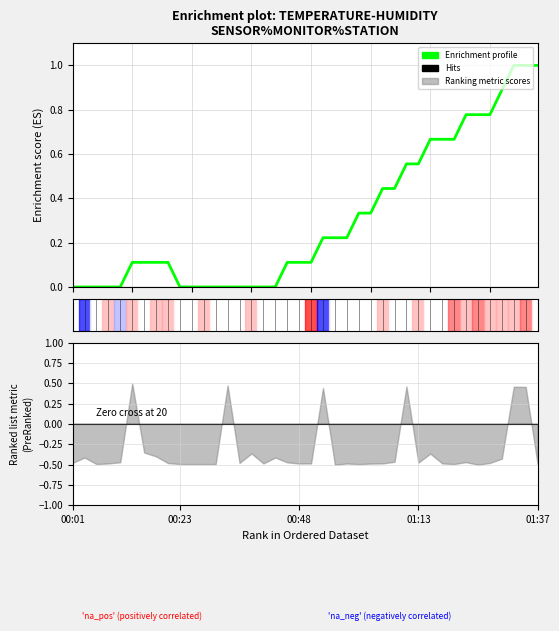

What is the maximum value shown in the chart?

1.0